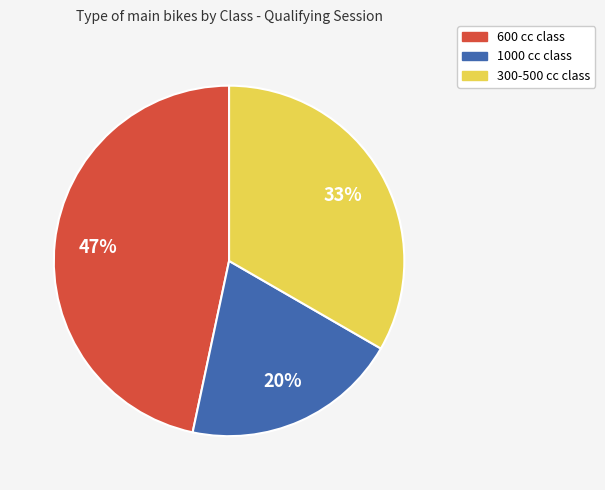

Combined, do 300-500 and 1000 account for over 50%?

Yes